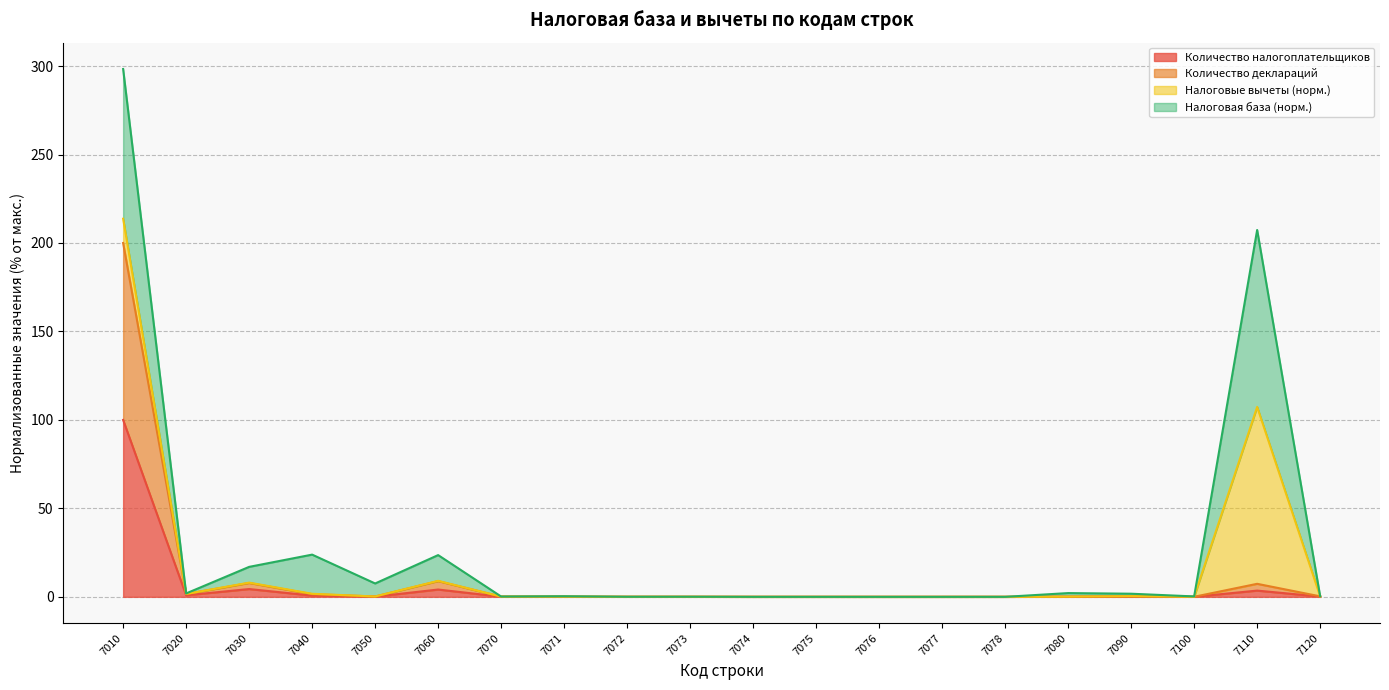

What are all the series names shown in the legend?

Количество налогоплательщиков, Количество деклараций, Налоговые вычеты (норм.), Налоговая база (норм.)